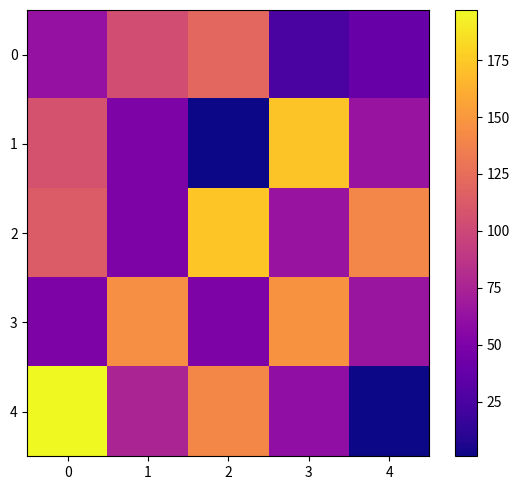

Reading right to left, what are all the values shown in this chart?

0: 4=40	3=25	2=121	1=104	0=63
1: 4=64	3=173	2=1	1=50	0=107
2: 4=140	3=64	2=174	1=50	0=113
3: 4=65	3=147	2=50	1=145	0=50
4: 4=1	3=60	2=141	1=76	0=197